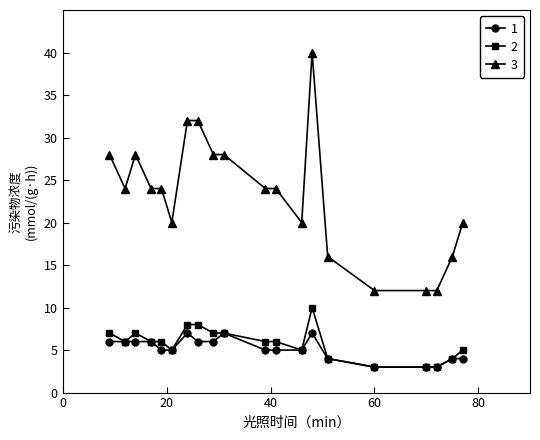

Which series has the largest total across all categories?

3